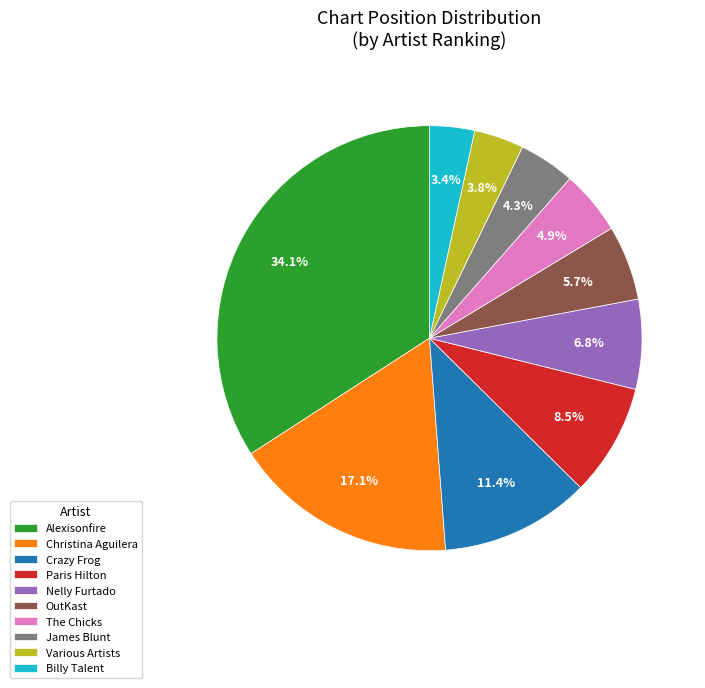

What percentage do The Chicks and Nelly Furtado together represent?

11.7%